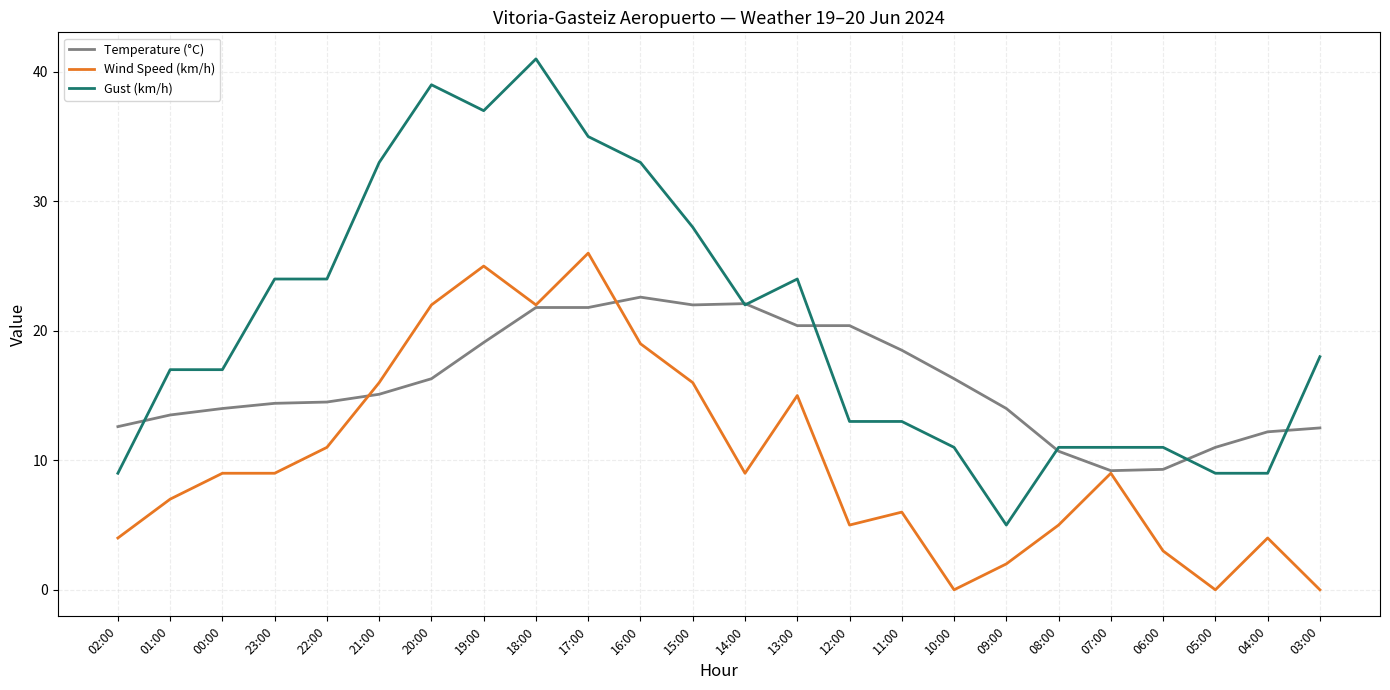

Between 23:00 and 15:00, which series saw the biggest shift?

Temperature (°C)